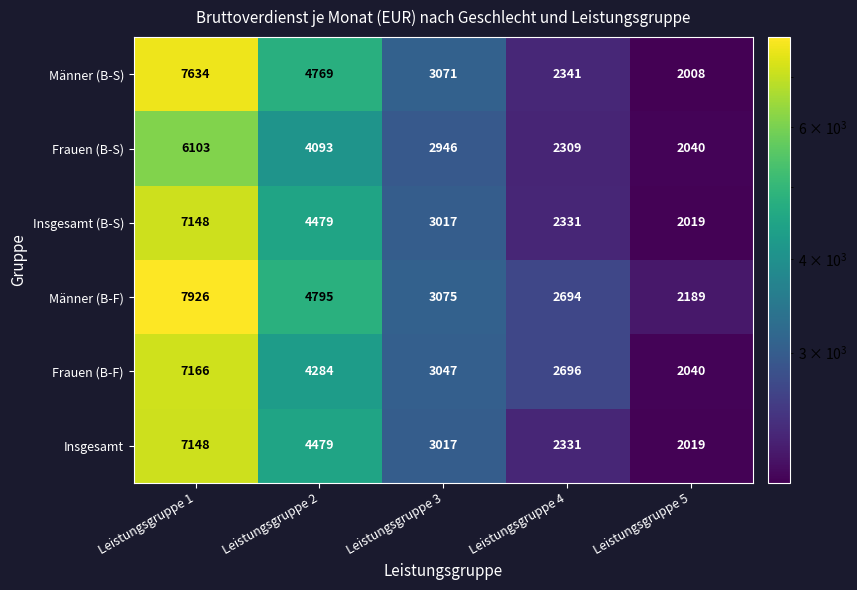

The Insgesamt series shows 4479 at Leistungsgruppe 2. True or false?

True